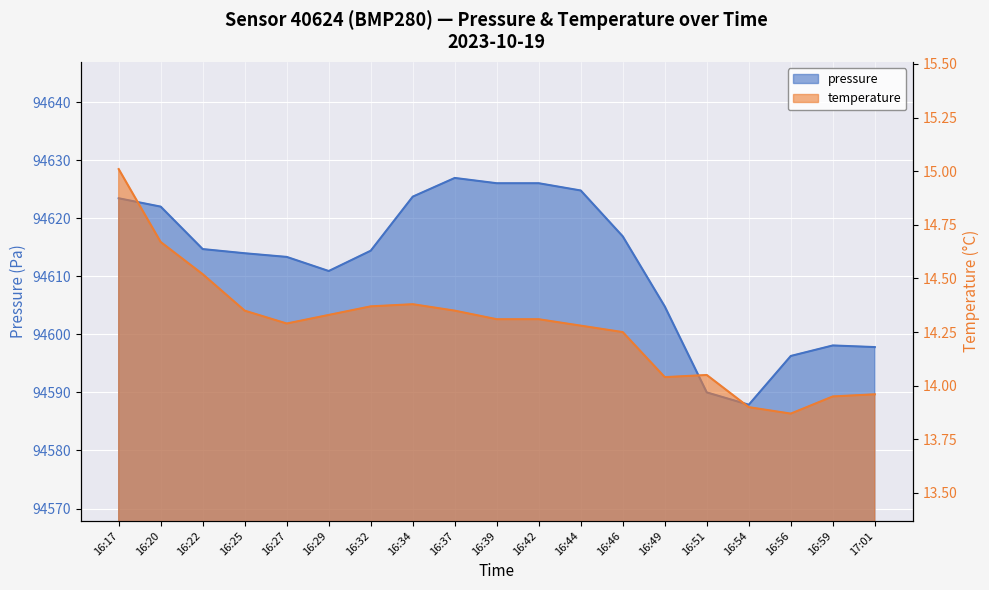

The pressure series shows 94614.4 at 16:32. True or false?

True